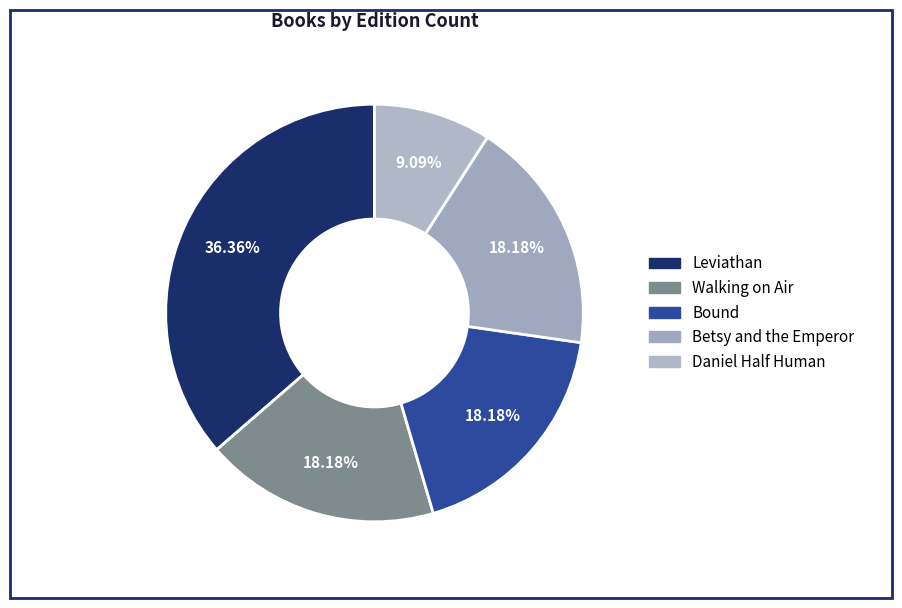

True or false: Betsy and the Emperor accounts for 18% of the total.

True